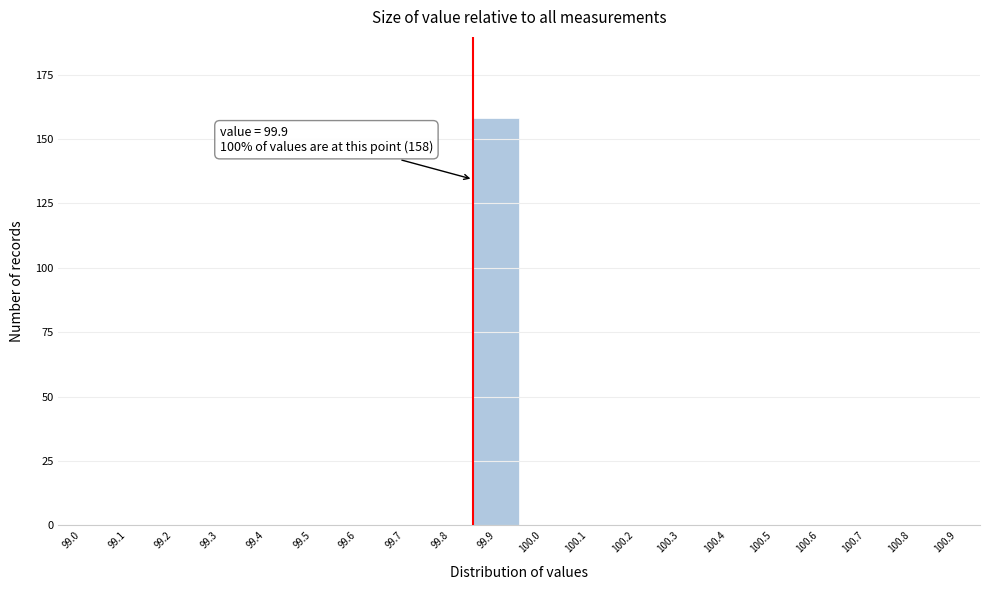

Reading right to left, list all the values displayed in this chart.

100.9=0	100.8=0	100.7=0	100.6=0	100.5=0	100.4=0	100.3=0	100.2=0	100.1=0	100.0=0	99.9=158	99.8=0	99.7=0	99.6=0	99.5=0	99.4=0	99.3=0	99.2=0	99.1=0	99.0=0